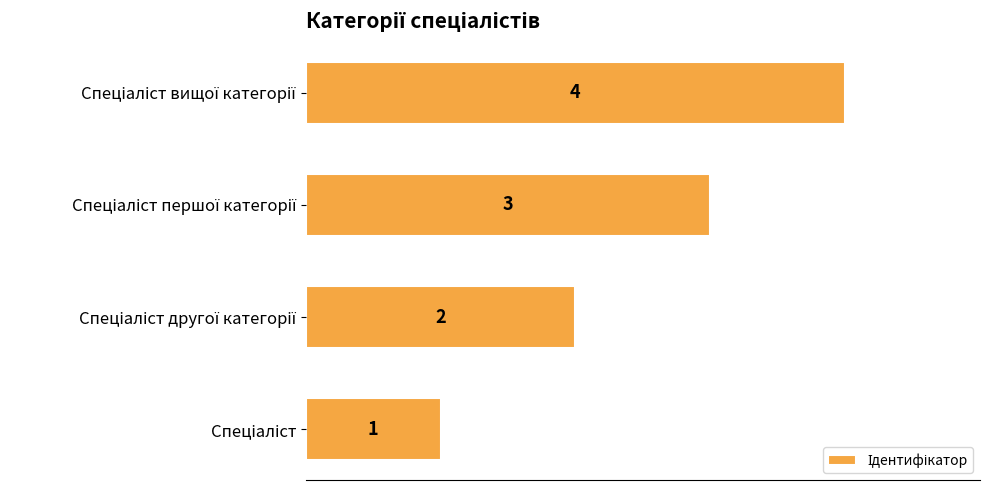

What is the smallest value displayed?

1